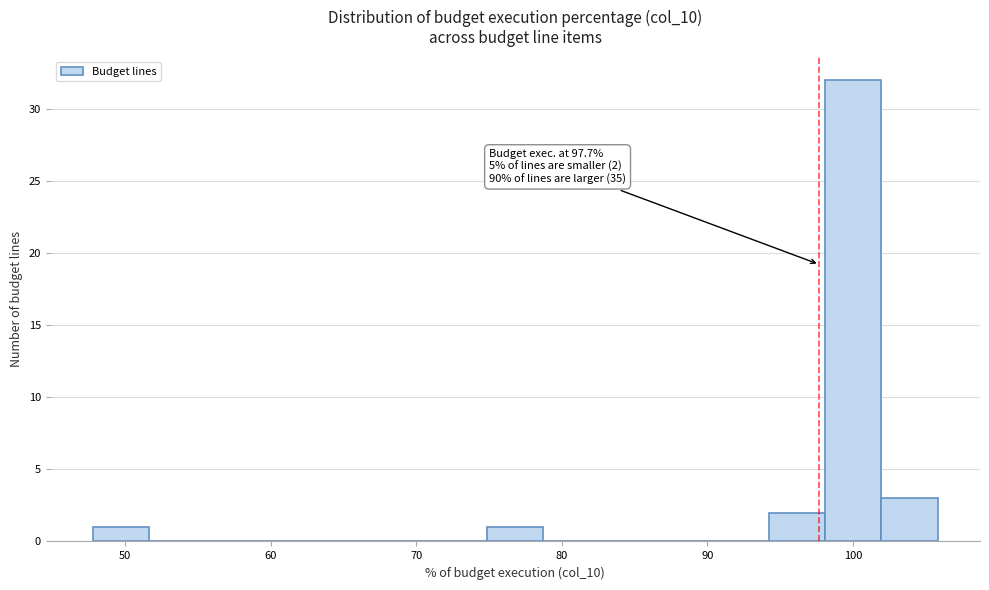

Read against the x-axis, roughly where is the centre of the tallest bar?

100